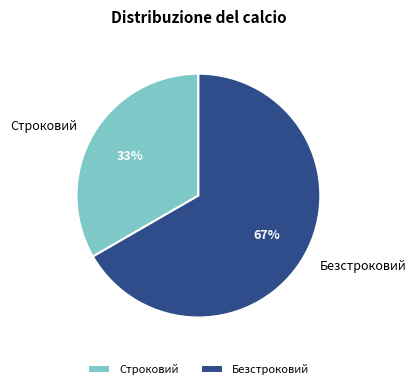

Between Строковий and Безстроковий, which is larger?

Безстроковий